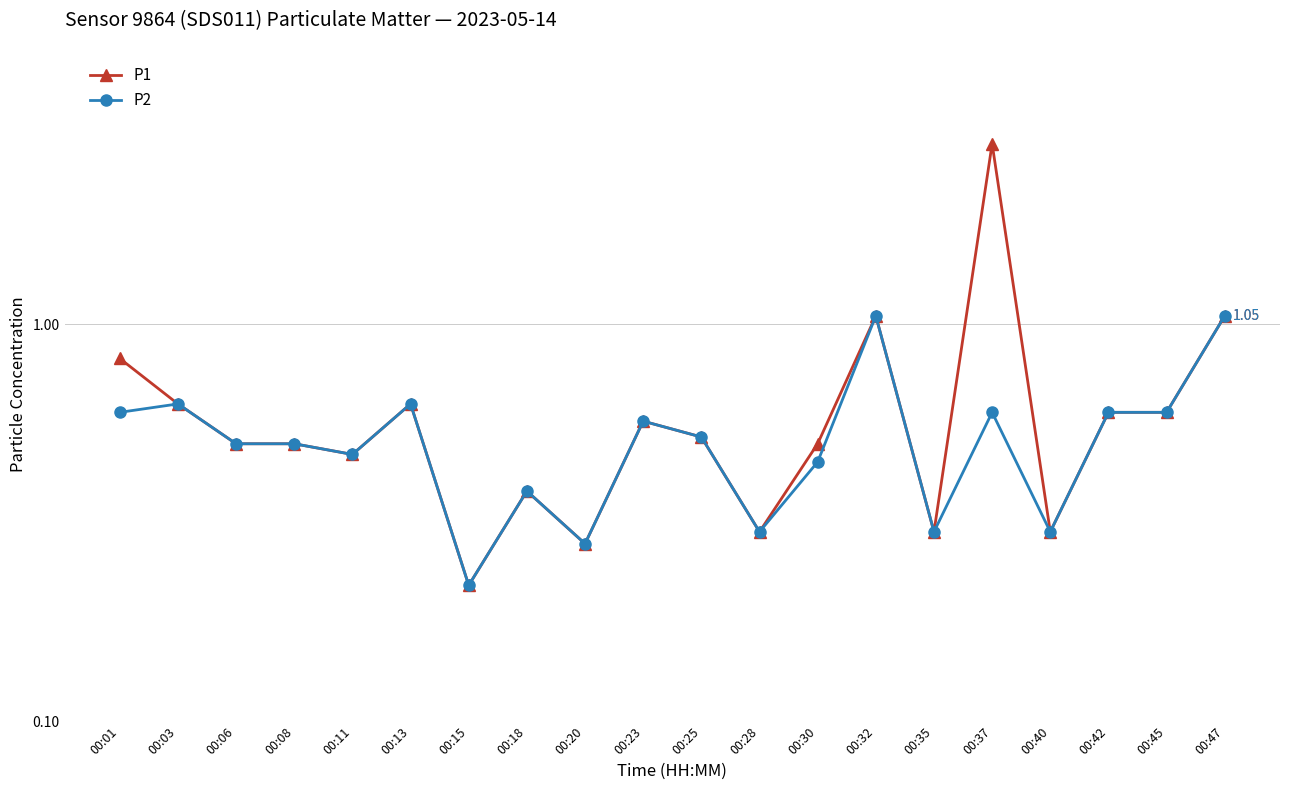

Reading left to right, extract all data points from this chart.

P1: 00:01=0.8	00:03=0.6	00:06=0.5	00:08=0.5	00:11=0.5	00:13=0.6	00:15=0.2	00:18=0.4	00:20=0.3	00:23=0.6	00:25=0.5	00:28=0.3	00:30=0.5	00:32=1.1	00:35=0.3	00:37=2.9	00:40=0.3	00:42=0.6	00:45=0.6	00:47=1.1
P2: 00:01=0.6	00:03=0.6	00:06=0.5	00:08=0.5	00:11=0.5	00:13=0.6	00:15=0.2	00:18=0.4	00:20=0.3	00:23=0.6	00:25=0.5	00:28=0.3	00:30=0.5	00:32=1.1	00:35=0.3	00:37=0.6	00:40=0.3	00:42=0.6	00:45=0.6	00:47=1.1